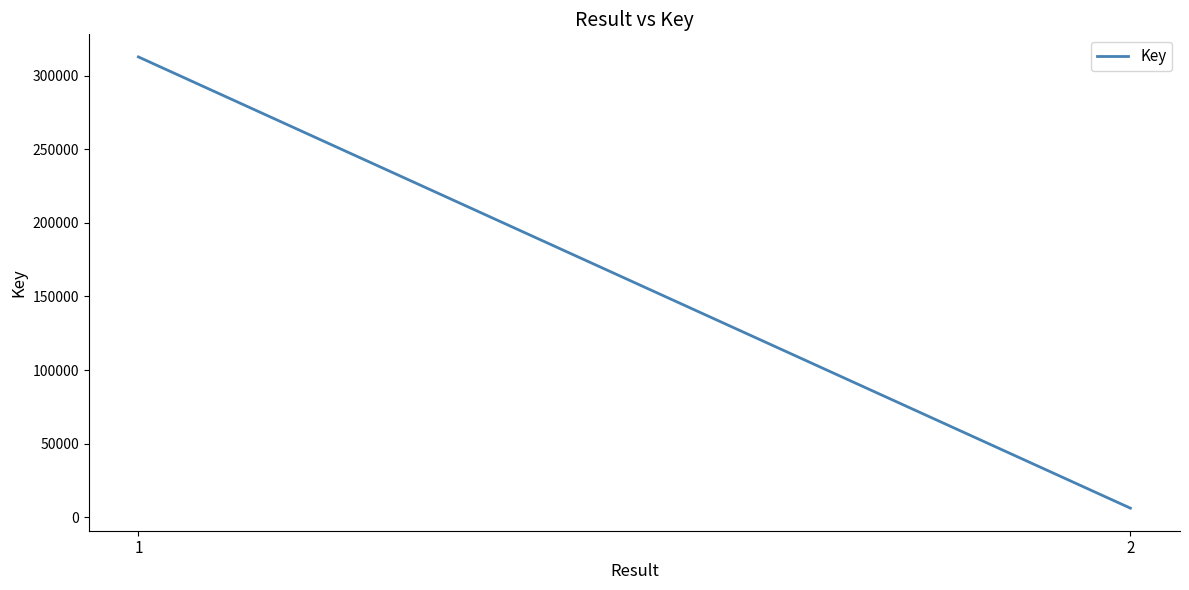

What value does the data have at 2?

6152